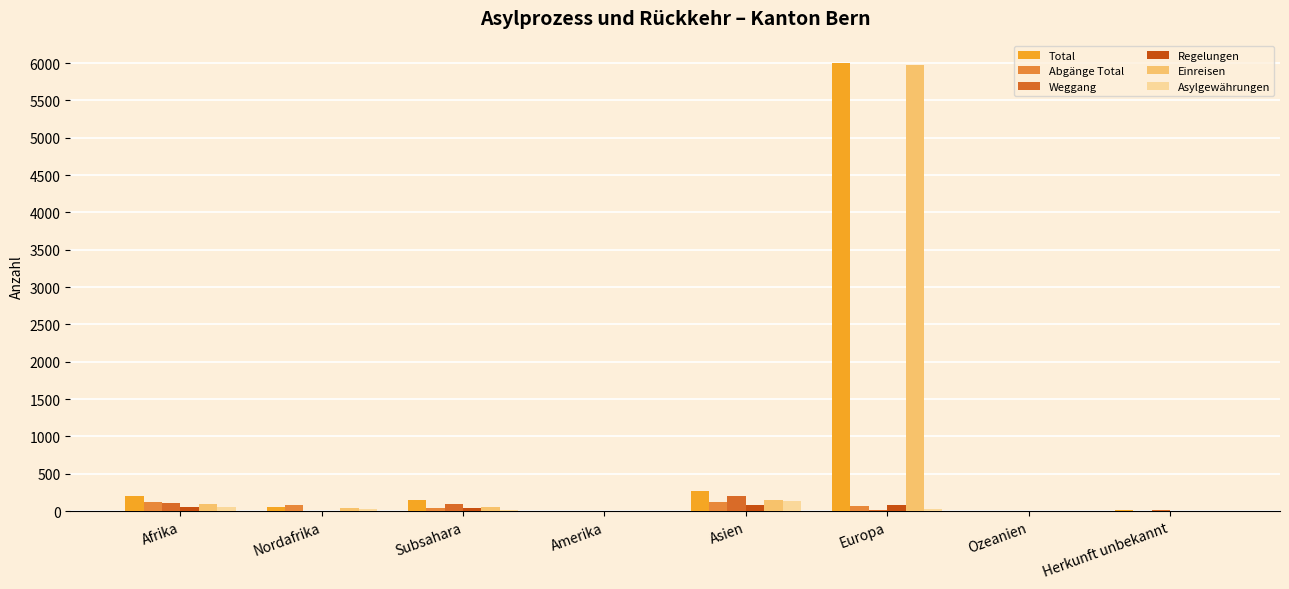

Reading left to right, transcribe all the data shown in this chart.

Total: Afrika=204	Nordafrika=52	Subsahara=152	Amerika=7	Asien=264	Europa=6000	Ozeanien=0	Herkunft unbekannt=10
Abgänge Total: Afrika=125	Nordafrika=78	Subsahara=47	Amerika=4	Asien=118	Europa=75	Ozeanien=0	Herkunft unbekannt=3
Weggang: Afrika=104	Nordafrika=5	Subsahara=99	Amerika=0	Asien=207	Europa=14	Ozeanien=0	Herkunft unbekannt=10
Regelungen: Afrika=50	Nordafrika=2	Subsahara=48	Amerika=0	Asien=82	Europa=84	Ozeanien=0	Herkunft unbekannt=0
Einreisen: Afrika=97	Nordafrika=44	Subsahara=53	Amerika=6	Asien=147	Europa=5972	Ozeanien=0	Herkunft unbekannt=2
Asylgewährungen: Afrika=54	Nordafrika=34	Subsahara=20	Amerika=1	Asien=140	Europa=23	Ozeanien=0	Herkunft unbekannt=5